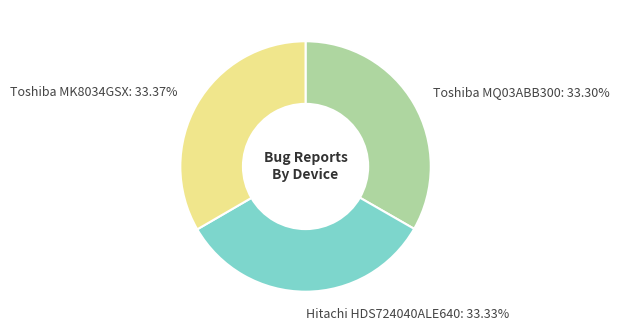

Is there a majority slice in this chart?

No